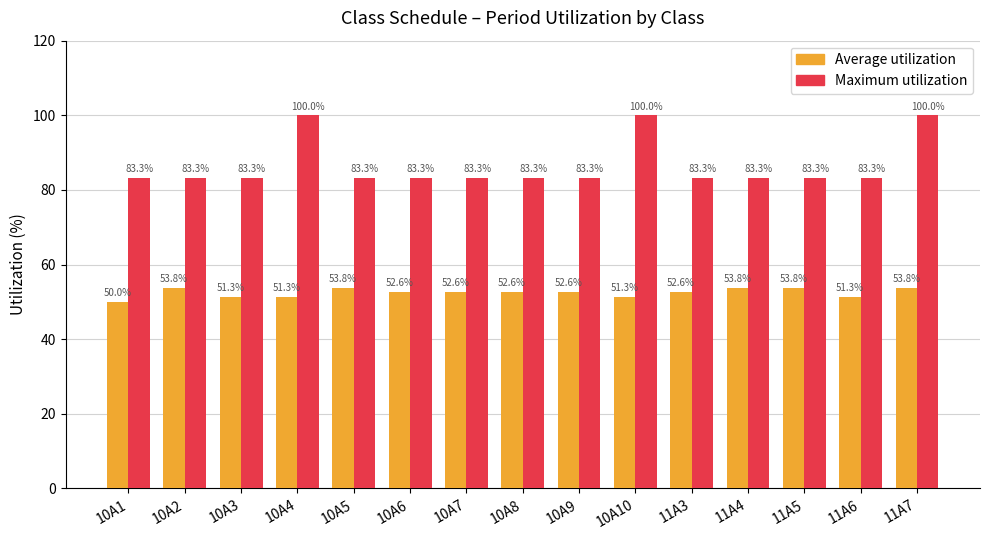

Rank the series by their maximum value, from lowest to highest.

Average utilization, Maximum utilization